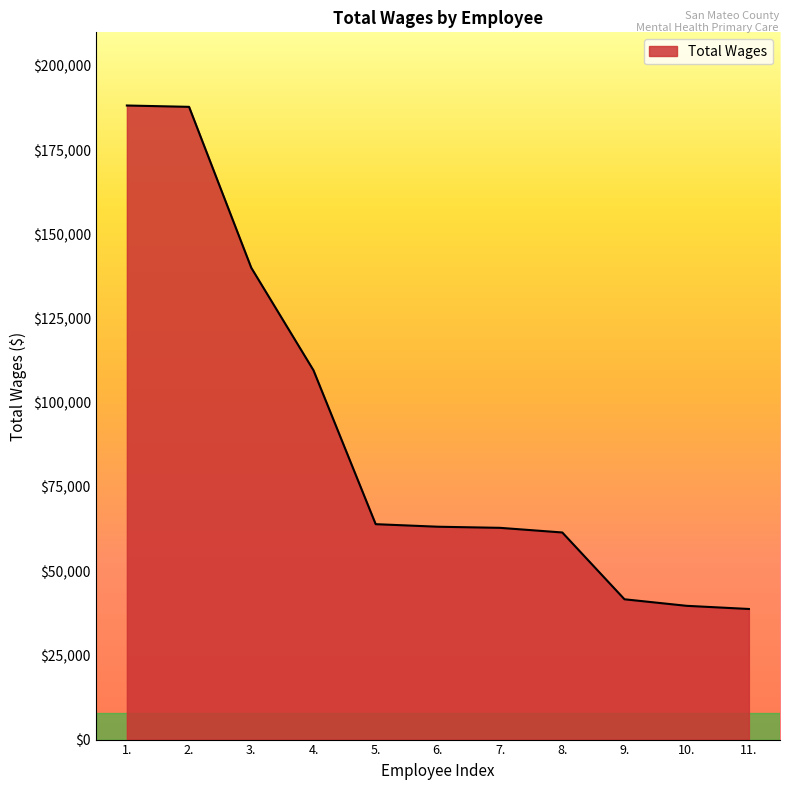

What is the change in value from 1. to 11.?

-149496